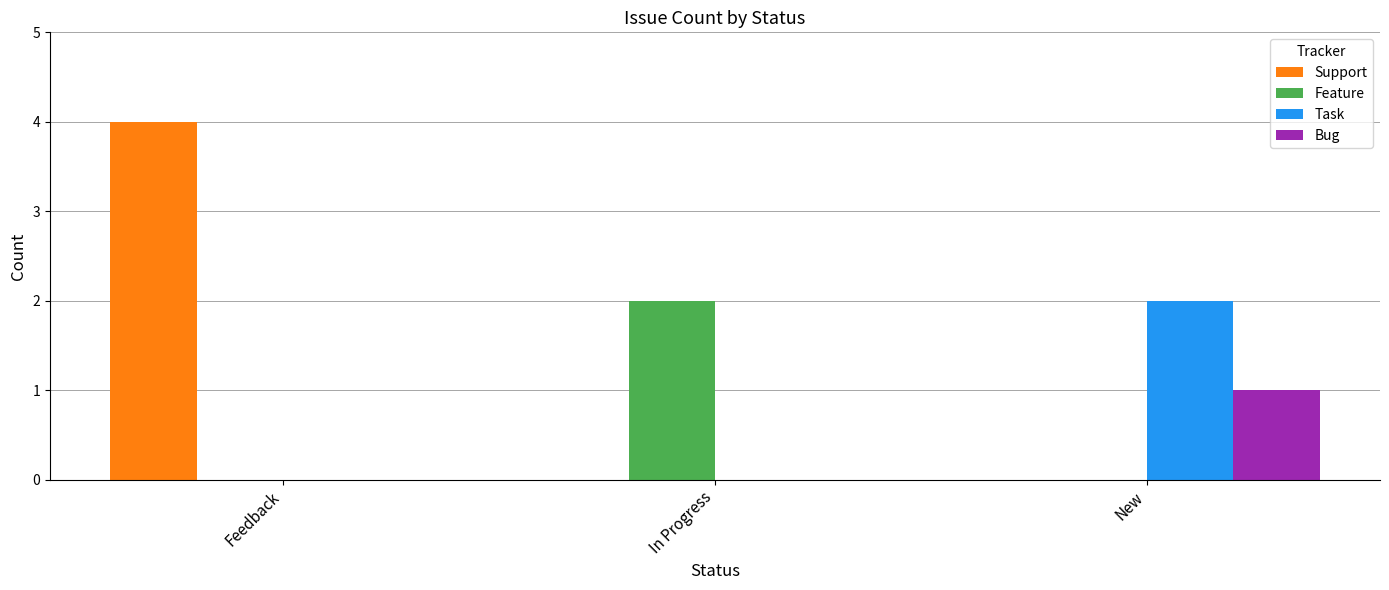

Count the Support values in the range 0 to 4.

3